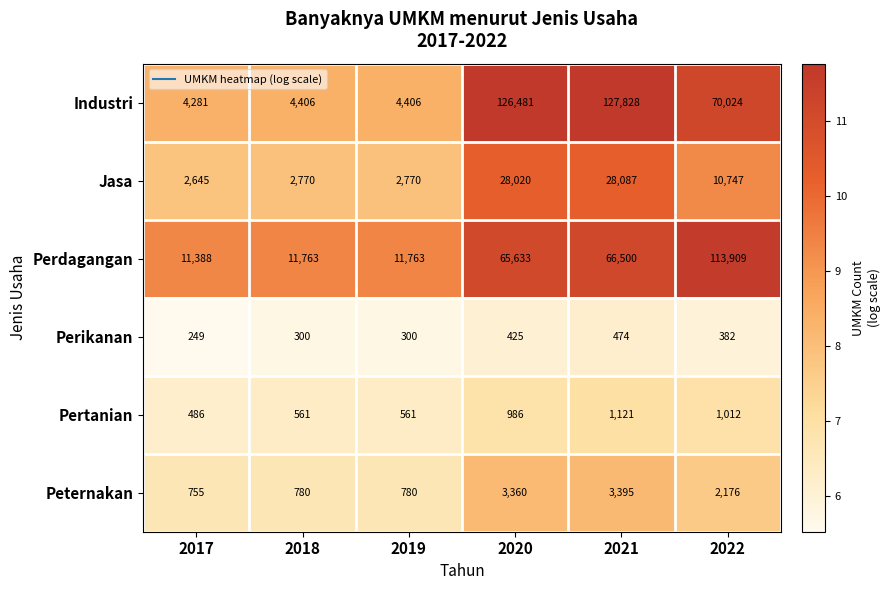

Which series changed the most between 2017 and 2020?

Industri